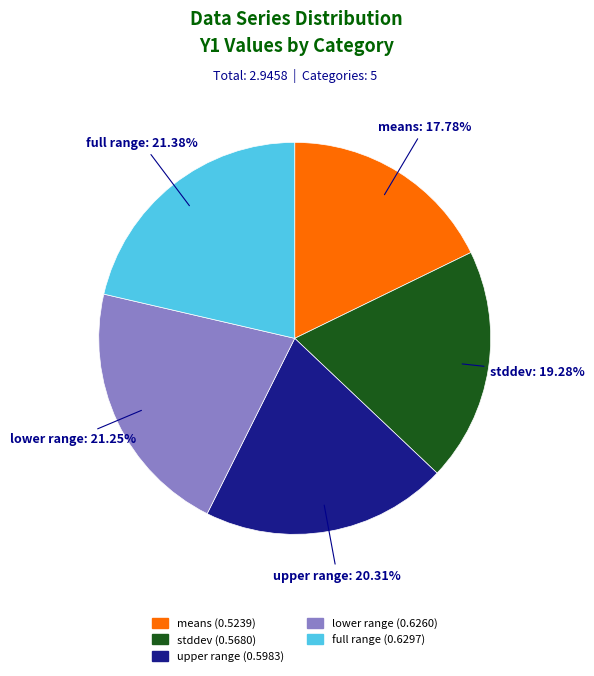

How many slices are in this pie chart?

5